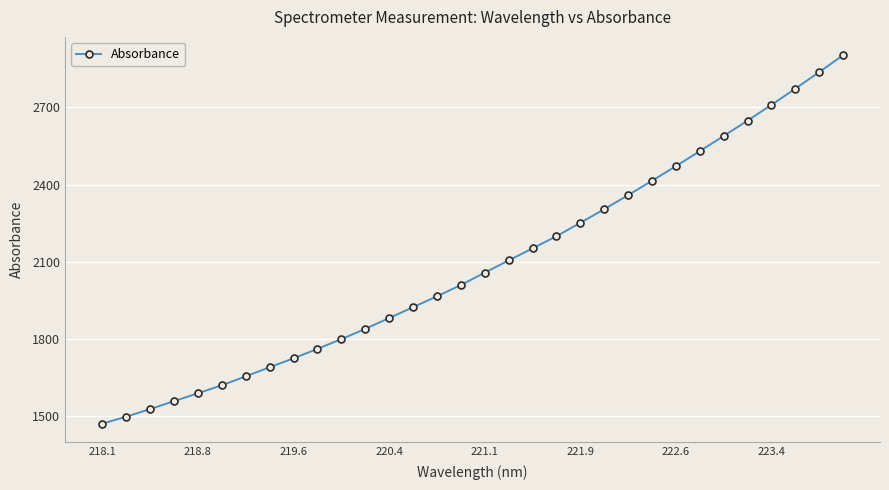

What is the value of the 11th point from the left?

1798.3